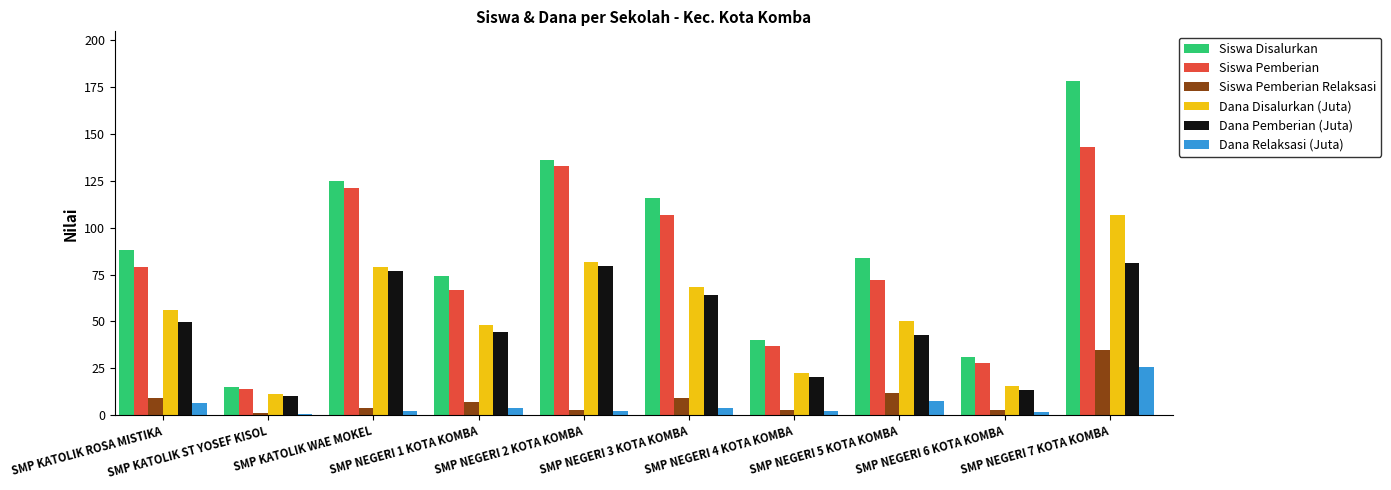

How many data points does each series have?

10